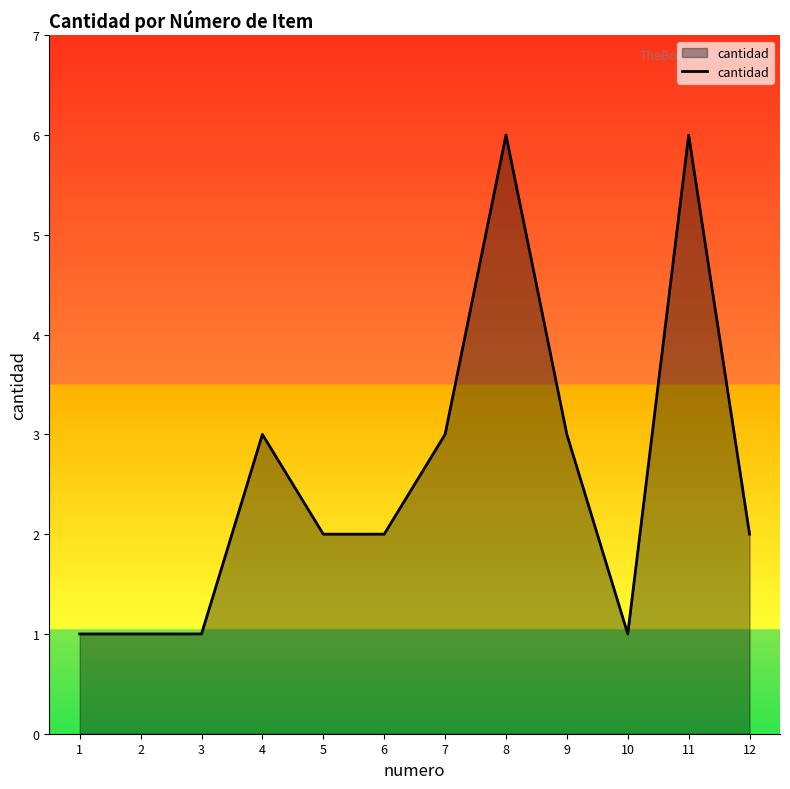

What is the difference between the second highest and second lowest values?

5